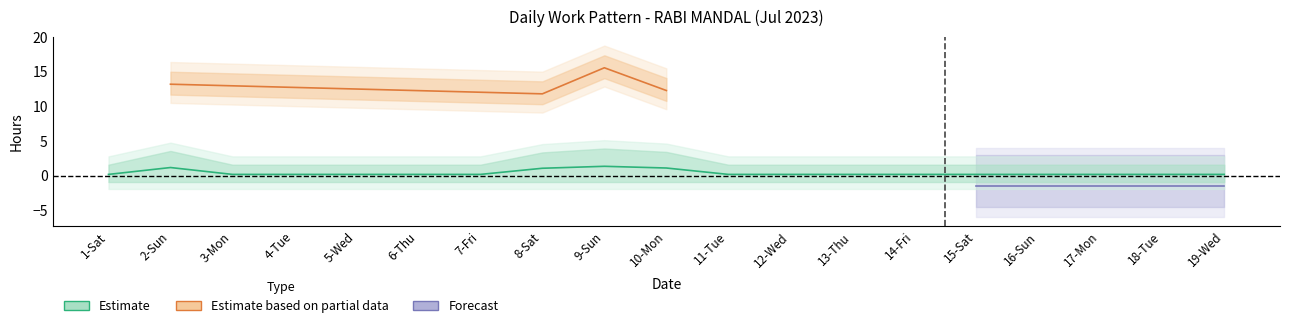

The value at 17-Mon is 0.1. True or false?

False